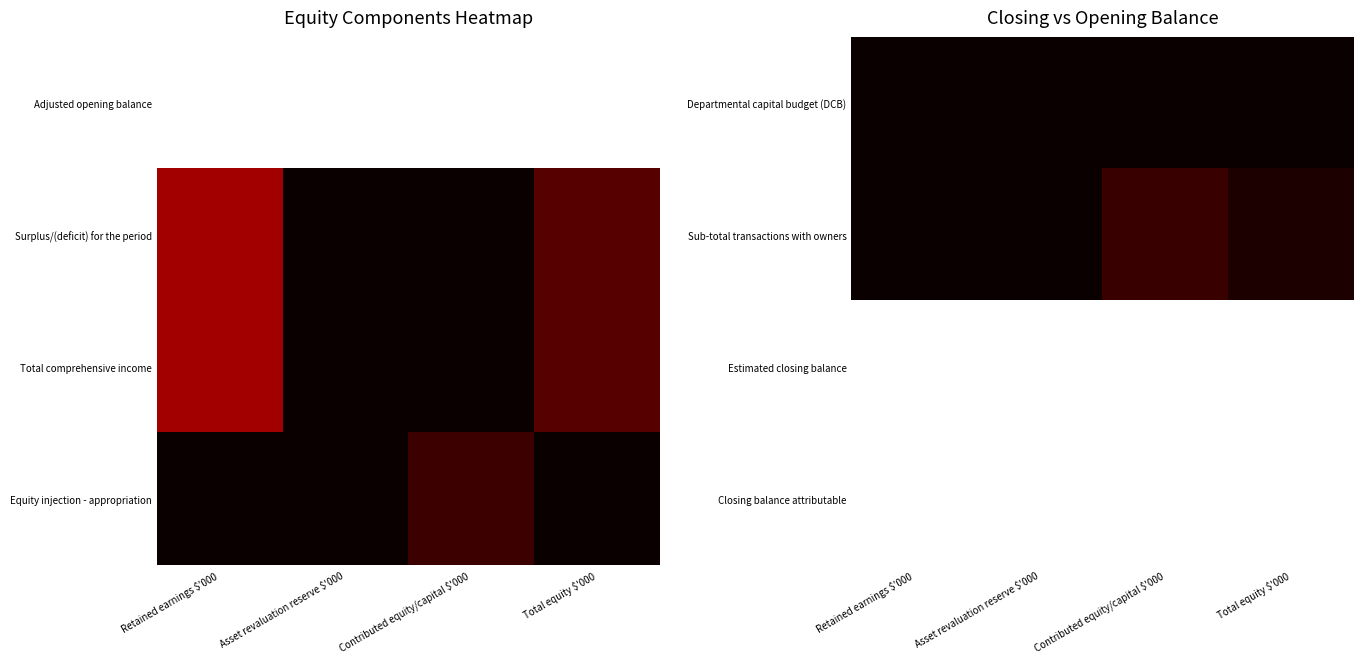

Reading right to left, list all the values displayed in this chart.

Departmental capital budget (DCB): Total equity $'000=0.0	Contributed equity/capital $'000=0.0	Asset revaluation reserve $'000=0.0	Retained earnings $'000=0.0
Sub-total transactions with owners: Total equity $'000=0.0	Contributed equity/capital $'000=0.1	Asset revaluation reserve $'000=0.0	Retained earnings $'000=0.0
Estimated closing balance: Total equity $'000=1.0	Contributed equity/capital $'000=1.0	Asset revaluation reserve $'000=1.0	Retained earnings $'000=1.0
Closing balance attributable: Total equity $'000=1.0	Contributed equity/capital $'000=1.0	Asset revaluation reserve $'000=1.0	Retained earnings $'000=1.0